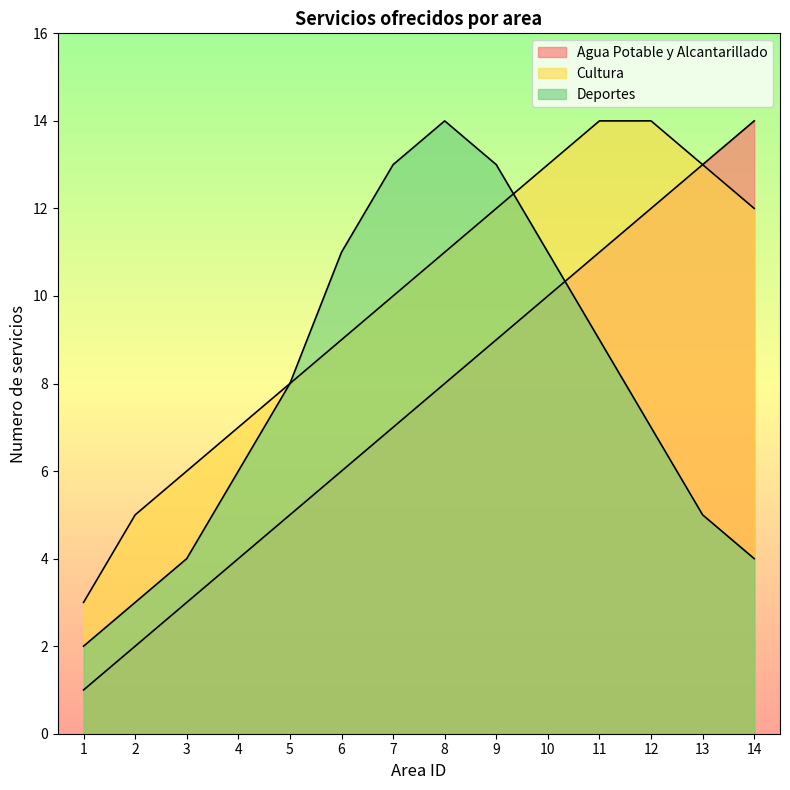

Is the value of Cultura at 6 greater than the value of Agua Potable y Alcantarillado at 3?

Yes